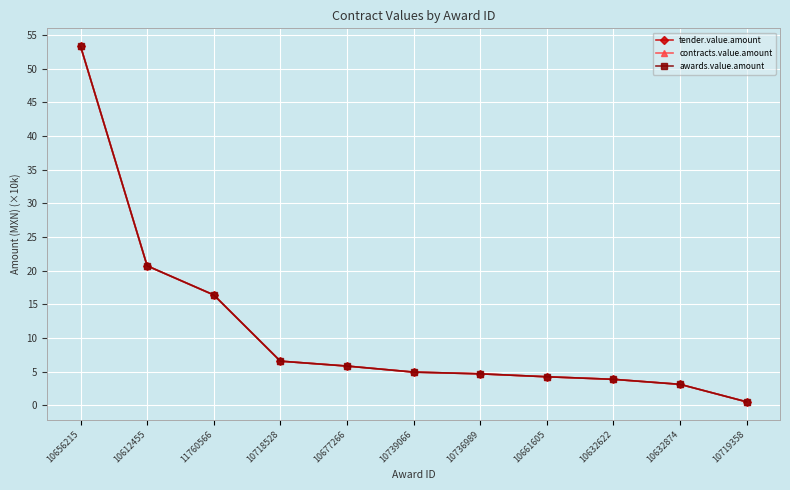

At how many categories does at least one series exceed 41?

1